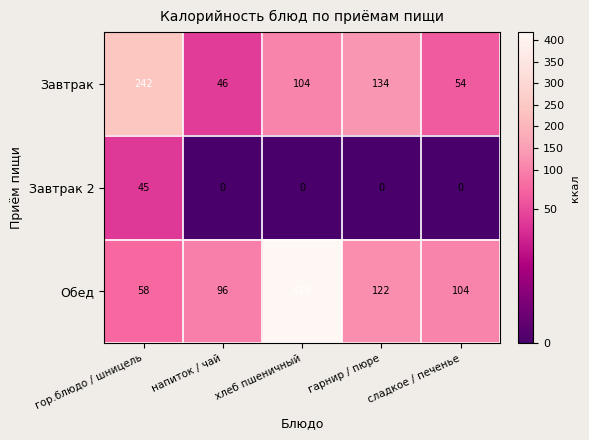

How many series are shown in this chart?

3